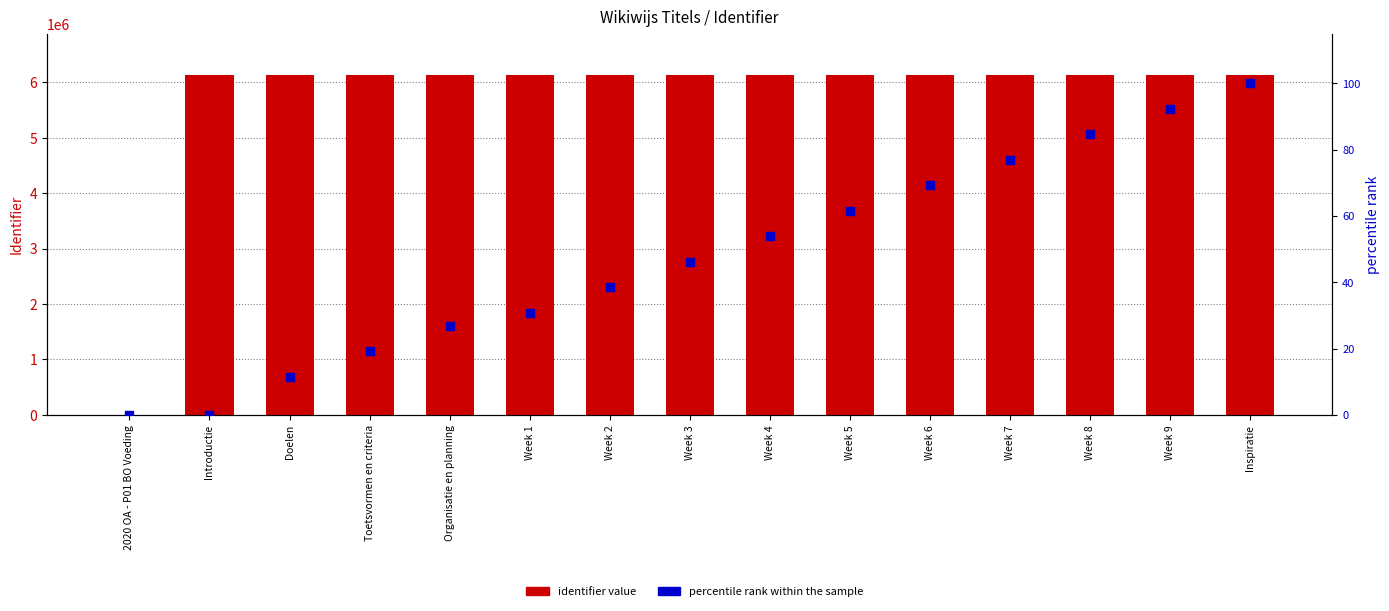

Is the value of identifier value at Week 1 greater than the value of percentile rank within sample at Week 6?

Yes